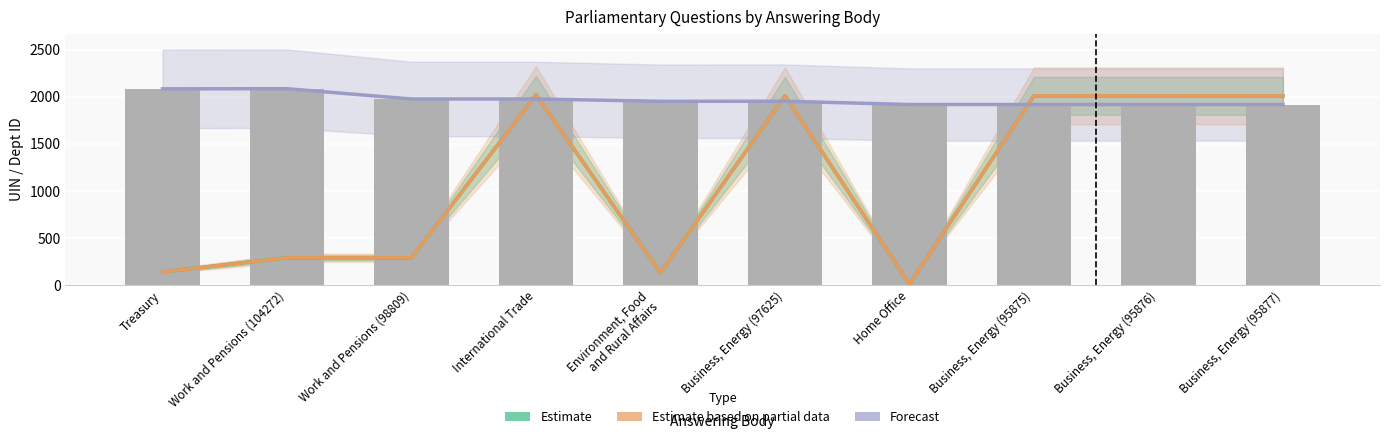

Are the bars horizontal?

No